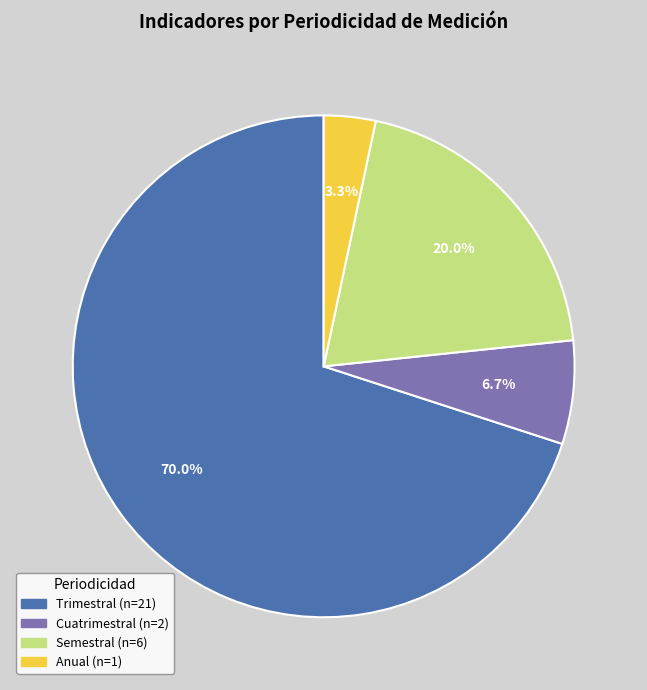

Rank the categories by value from lowest to highest.

Anual, Cuatrimestral, Semestral, Trimestral